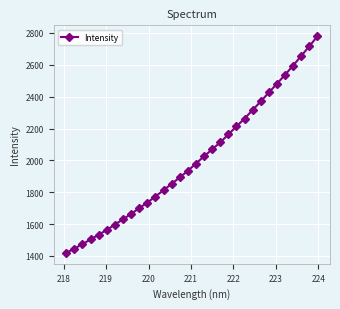

What is the smallest value displayed?

1418.6